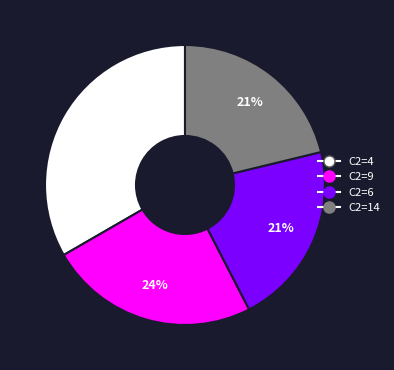

What is the largest slice in the pie chart?

C2=4